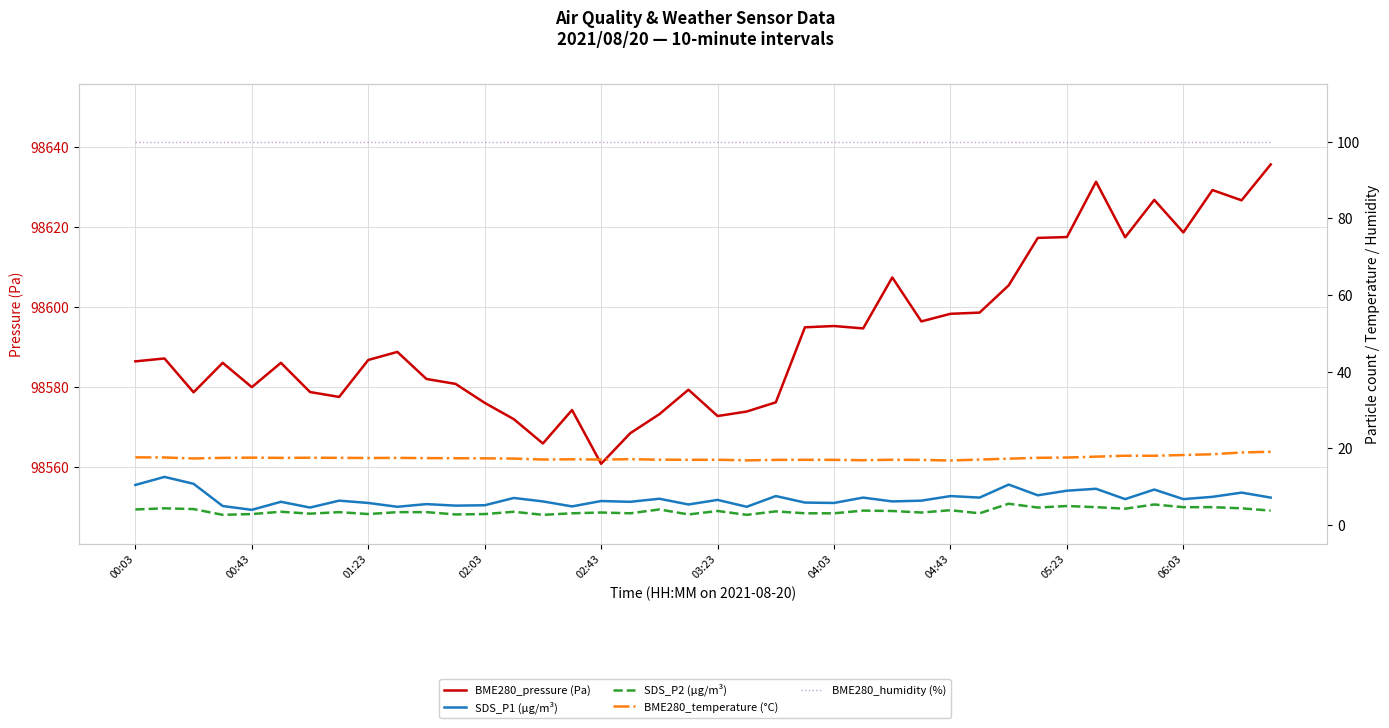

What is the maximum value for BME280_temperature (°C)?

19.1